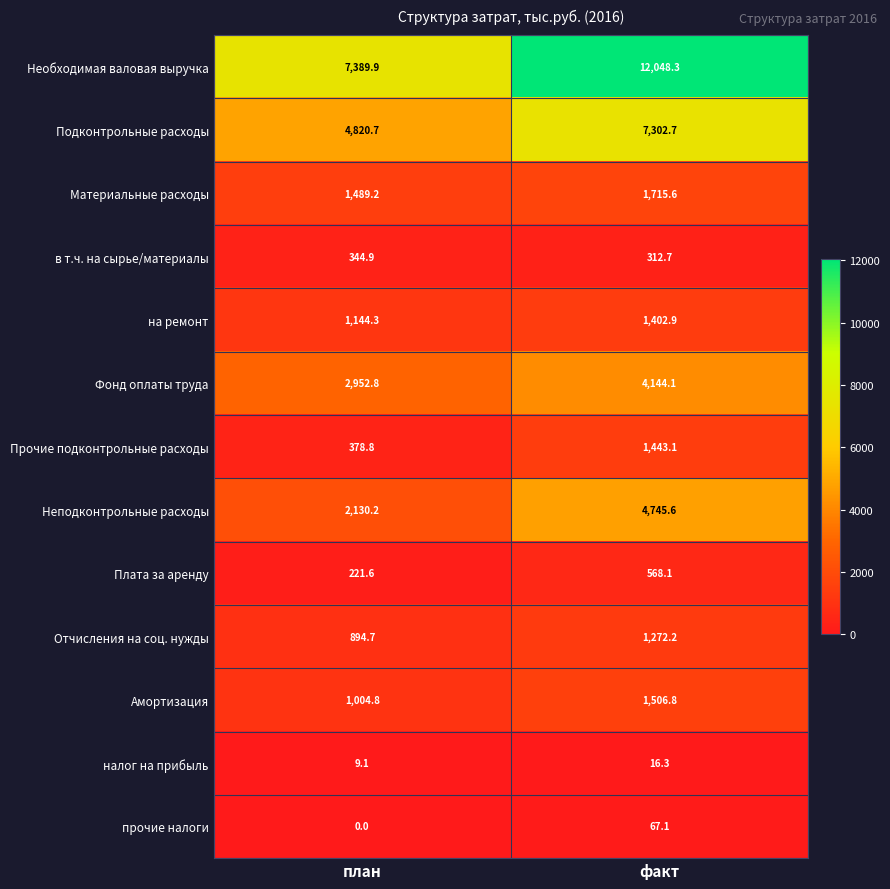

Reading left to right, transcribe all the data shown in this chart.

Необходимая валовая выручка: план=7389.9	факт=12048.3
Подконтрольные расходы: план=4820.7	факт=7302.7
Материальные расходы: план=1489.2	факт=1715.6
в т.ч. на сырье/материалы: план=344.9	факт=312.7
на ремонт: план=1144.3	факт=1402.9
Фонд оплаты труда: план=2952.8	факт=4144.1
Прочие подконтрольные расходы: план=378.8	факт=1443.1
Неподконтрольные расходы: план=2130.2	факт=4745.6
Плата за аренду: план=221.6	факт=568.1
Отчисления на соц. нужды: план=894.7	факт=1272.2
Амортизация: план=1004.8	факт=1506.8
налог на прибыль: план=9.1	факт=16.3
прочие налоги: план=0.0	факт=67.1